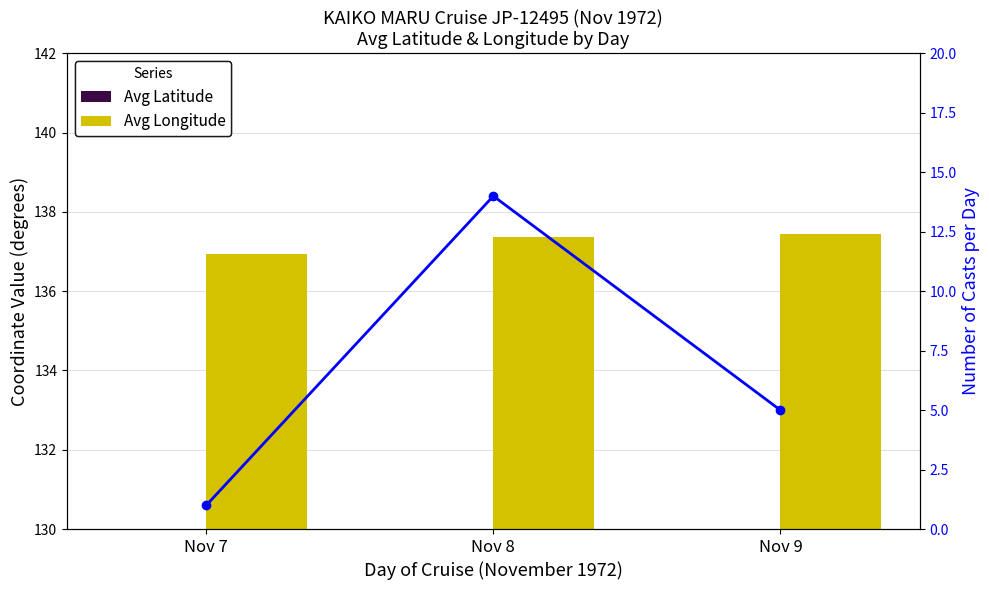

What is the value of the Cast Count bar at the 2nd from the left?

14.0